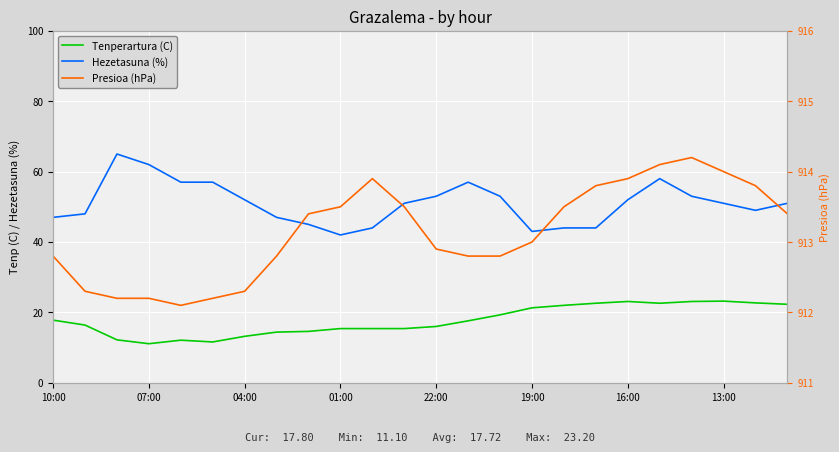

What is the value of the Hezetasuna (%) point at the 16th from the left?

43.0